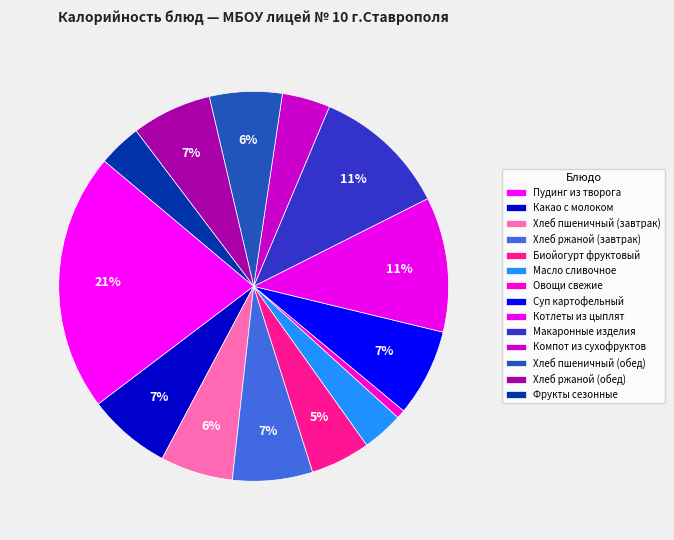

How many slices are in this pie chart?

14